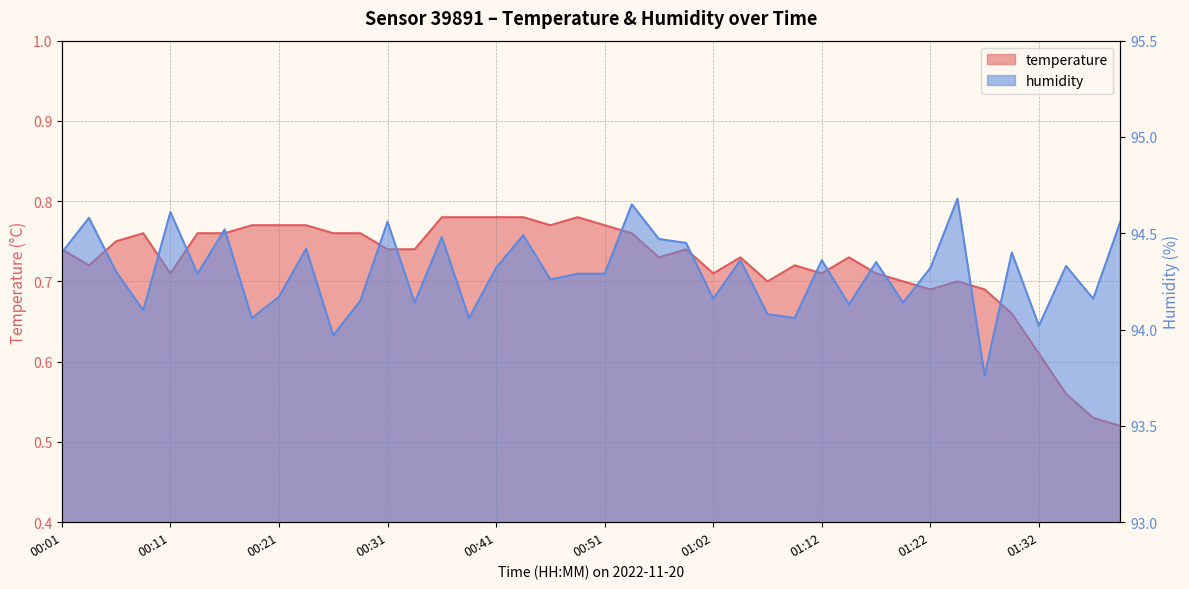

Does the chart display data point markers on the line(s)?

No